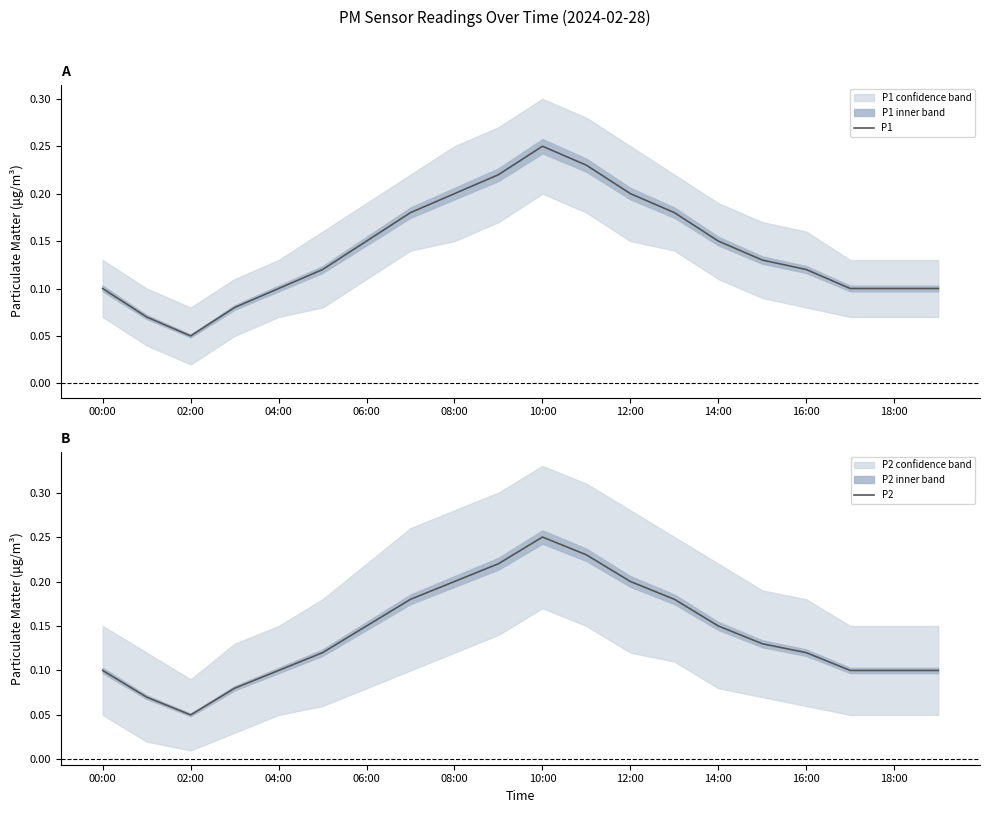

Which series has the widest spread of values?

P1